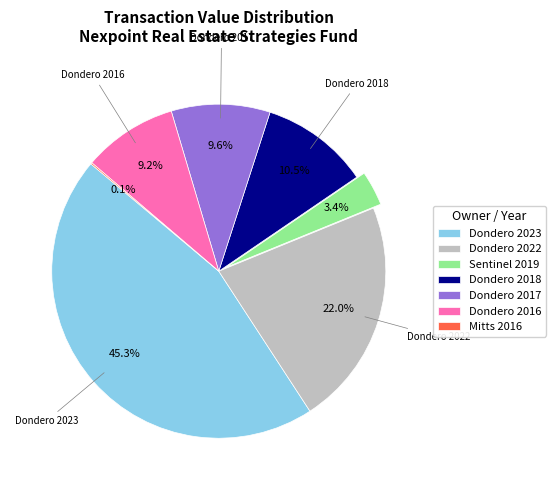

Is it true that Dondero 2016 is 22% of the pie?

False